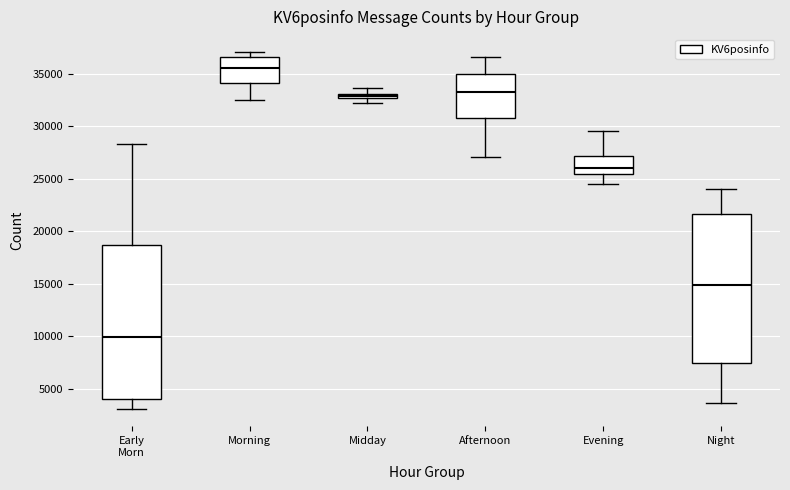

Where does the lower whisker of the box for Morning end on the y-axis? The values are not printed on the chart, so give them approximately, as read against the axis.

32500